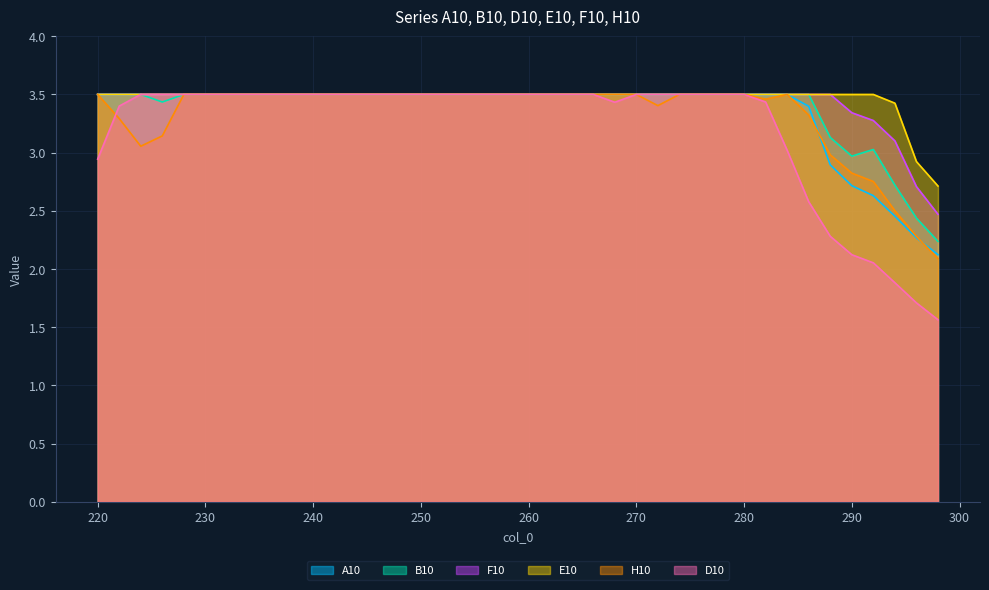

Does the chart display data point markers on the line(s)?

No